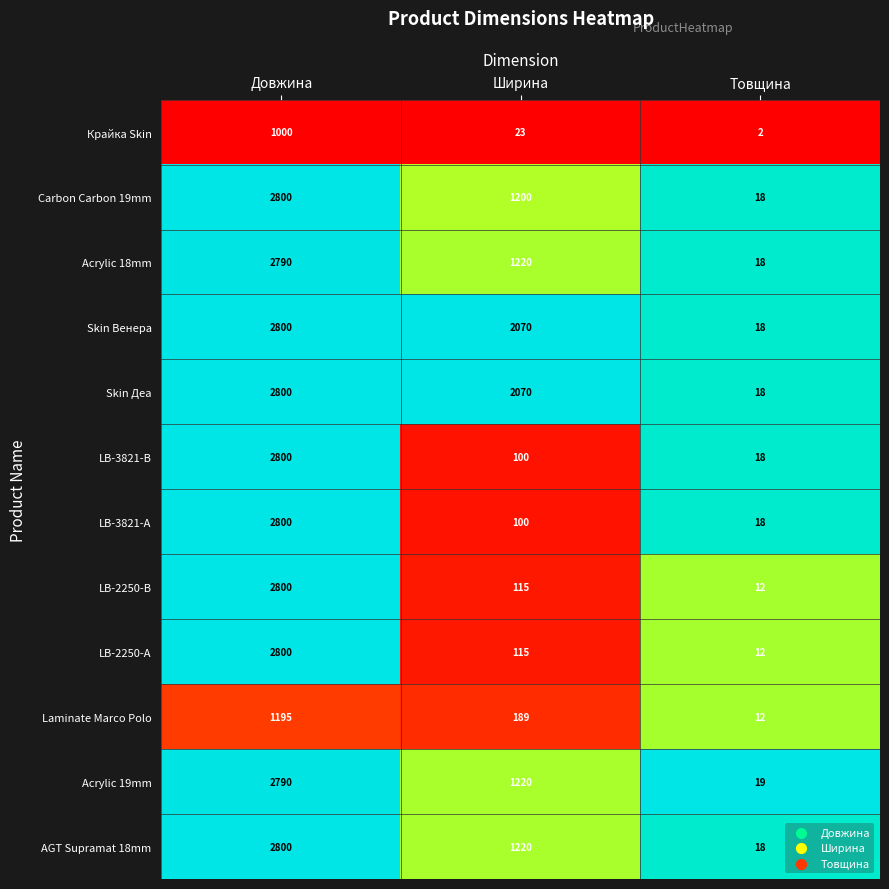

The value of Laminate Marco Polo at Товщина is 5. True or false?

False